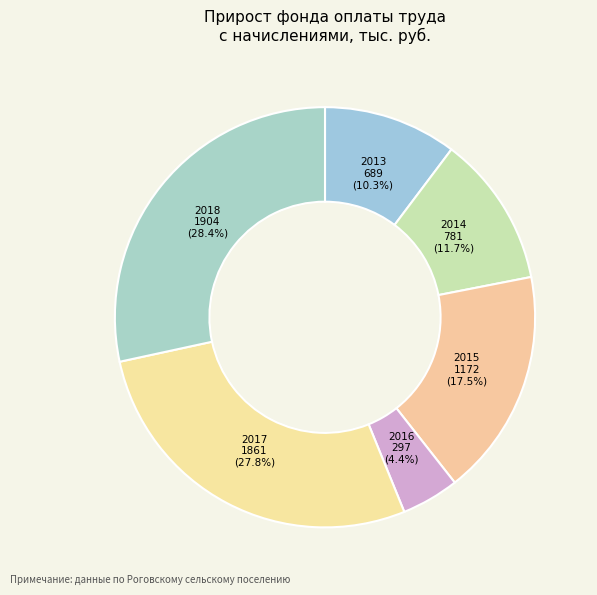

To the nearest percent, what is the combined percentage of 2017 and 2015?

45%